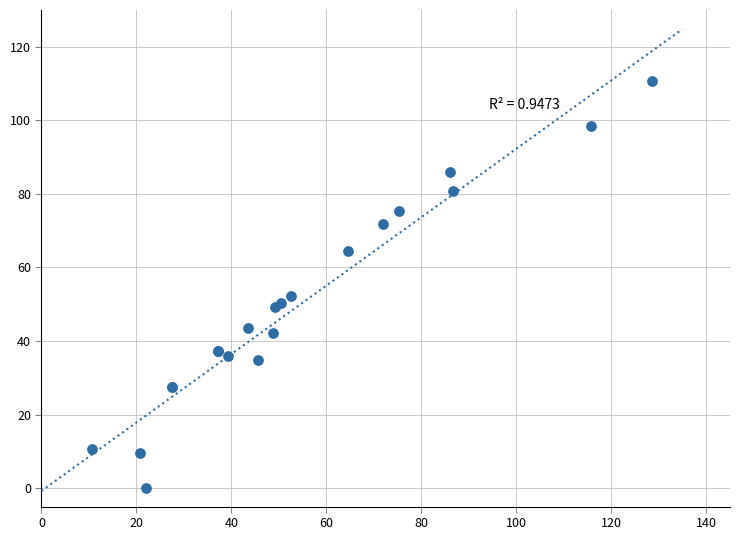

What Y value in the scatter plot is closest to 55?

52.3